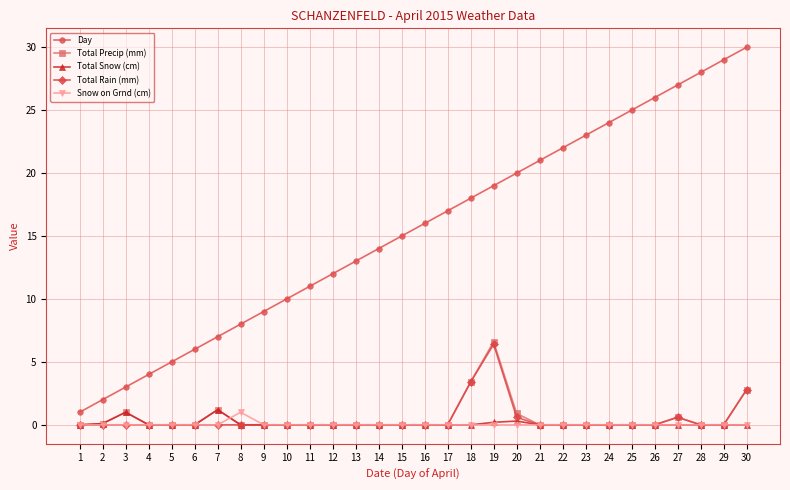

Does the chart have visible grid lines?

Yes